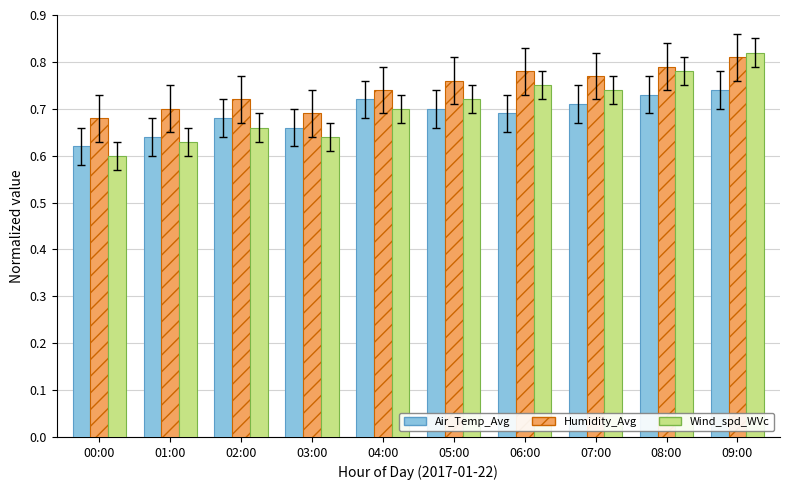

Does the chart contain stacked bars?

No